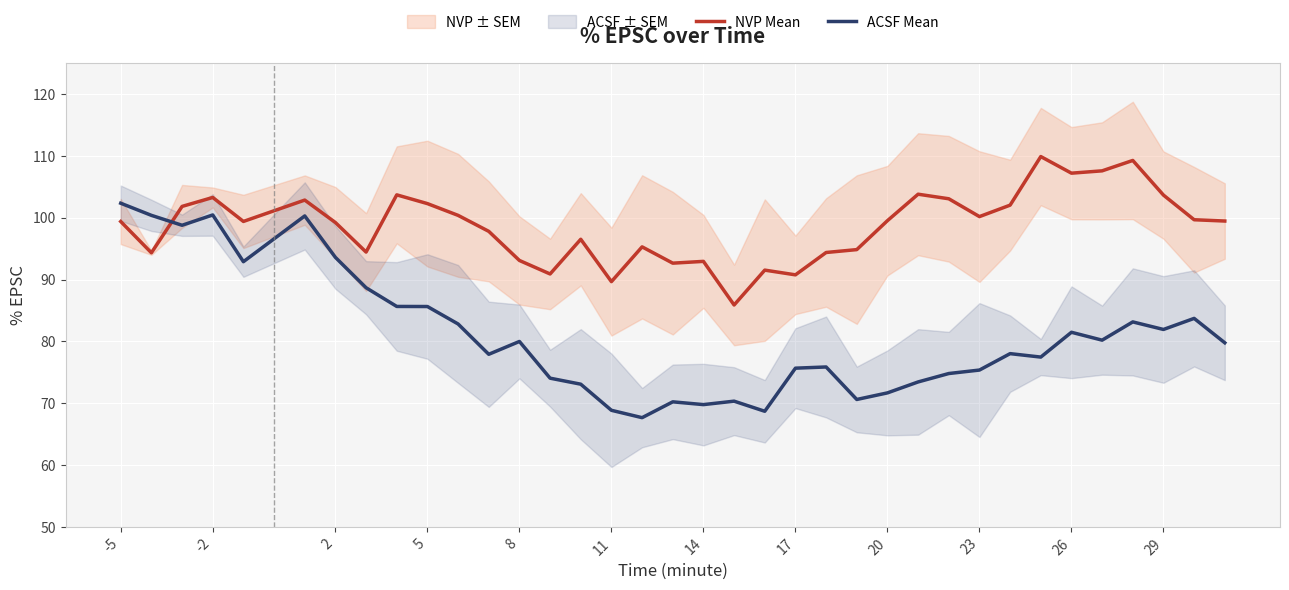

What is the difference between the maximum and minimum values in the ACSF Mean series?

34.7